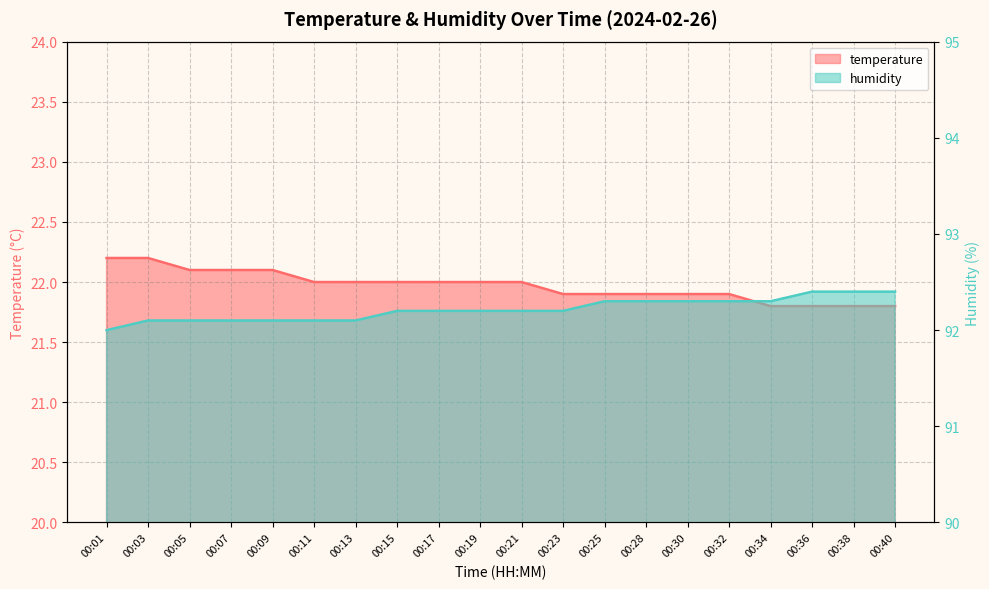

What is the sum of all temperature values?

439.4